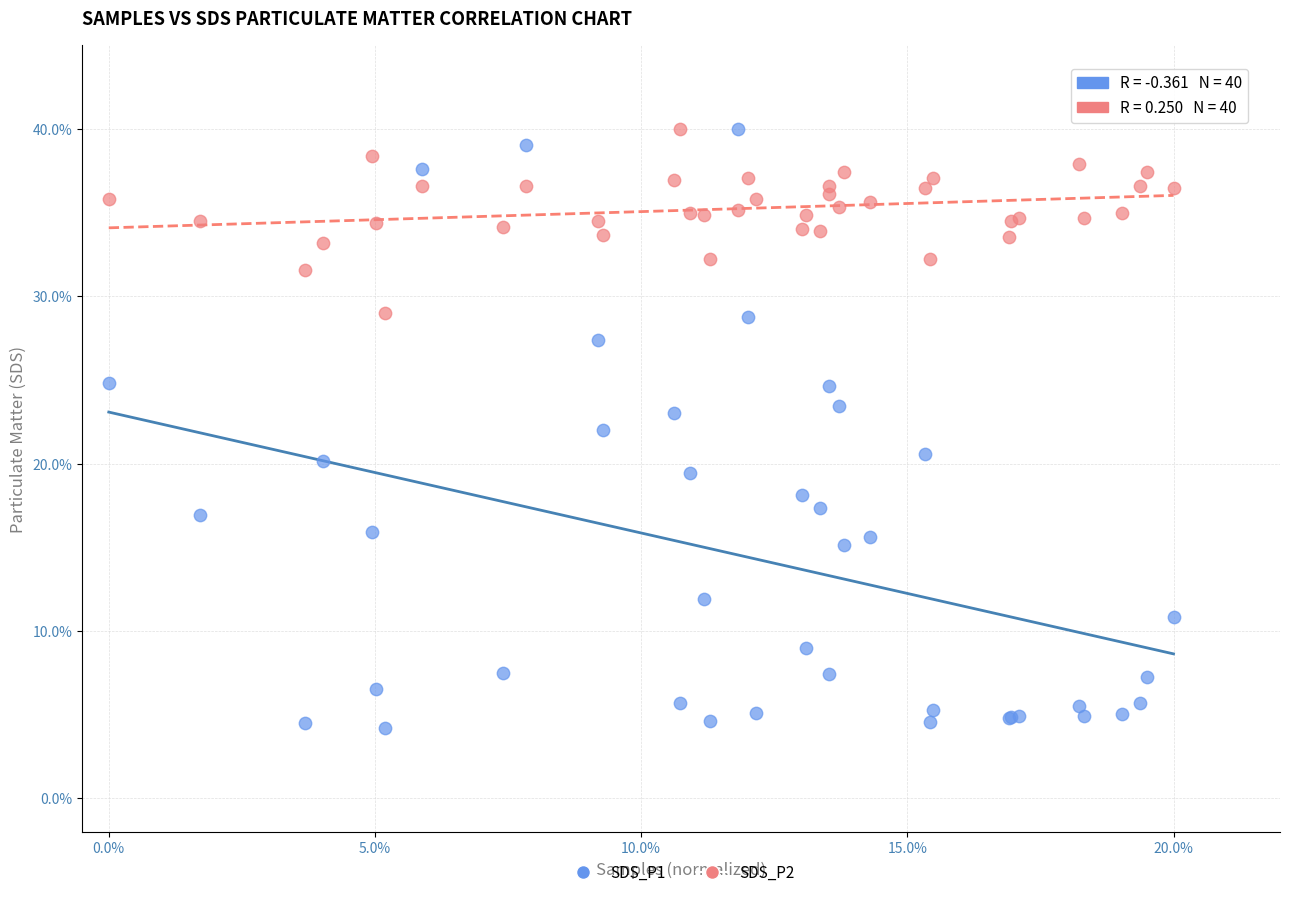

Which series has the largest Y range (max minus min)?

SDS_P1